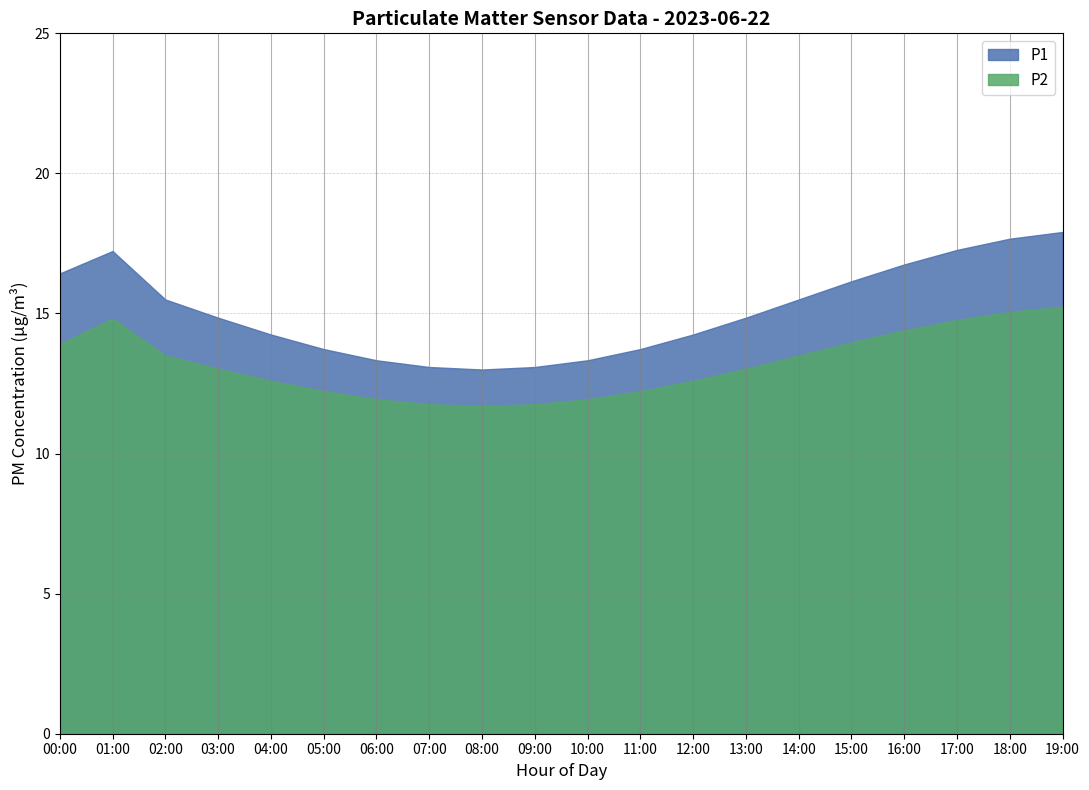

Which series has the widest spread of values?

P1